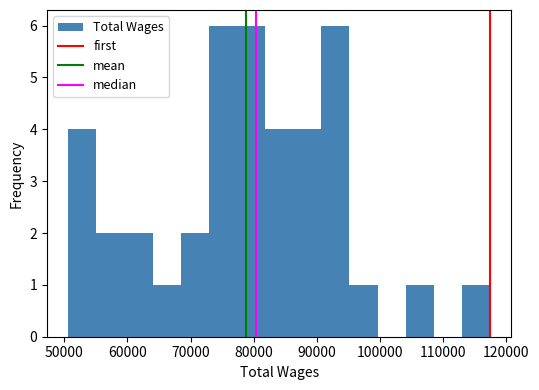

Reading left to right, list every bar in this chart as the range it spans on the x-axis followed by its height. Neither the bar edges nor the heights are printed on the chart, so give them approximately, as read against the axes.

51000 to 55000: 4
55000 to 60000: 2
60000 to 64000: 2
64000 to 68000: 1
68000 to 73000: 2
73000 to 77000: 6
77000 to 82000: 6
82000 to 86000: 4
86000 to 91000: 4
91000 to 95000: 6
95000 to 100000: 1
100000 to 104000: 0
104000 to 109000: 1
109000 to 113000: 0
113000 to 117000: 1